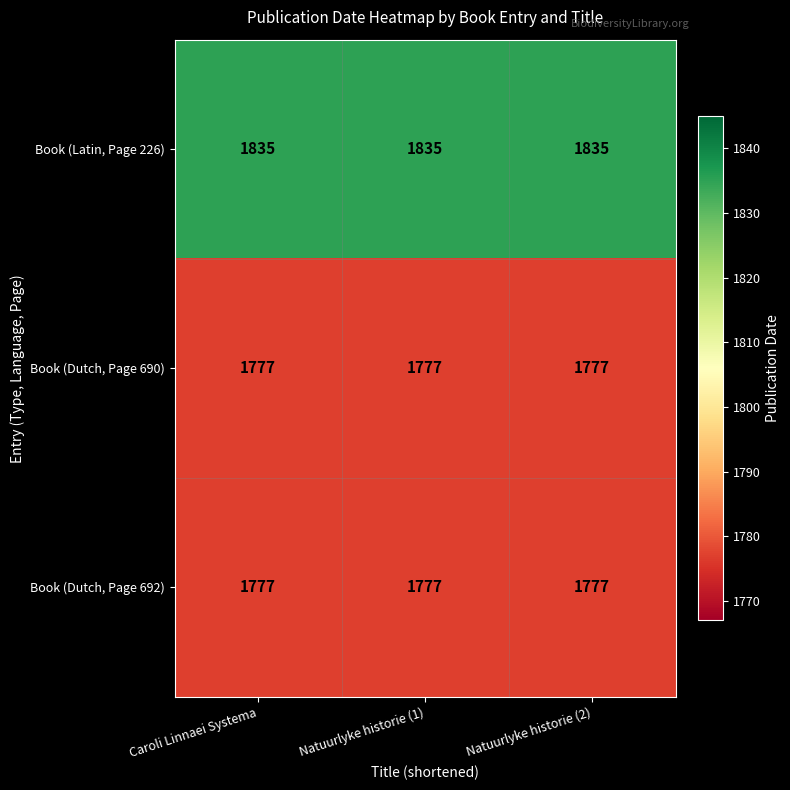

The value of Book (Dutch, Page 690) at Natuurlyke historie (2) is 2832. True or false?

False